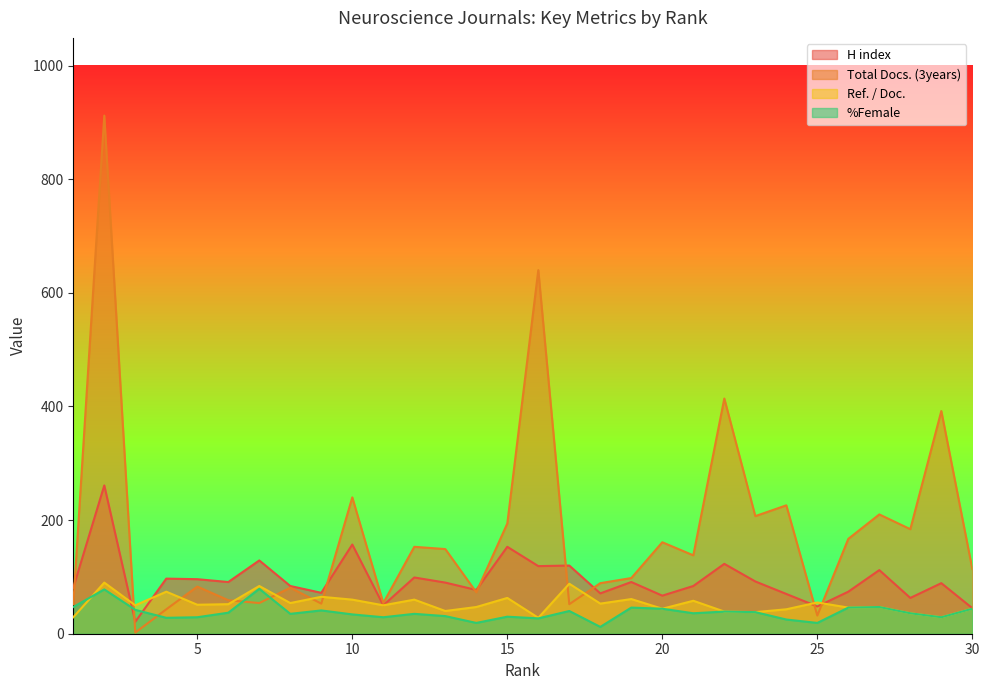

True or false: H index has more than 0 interior local peaks.

True